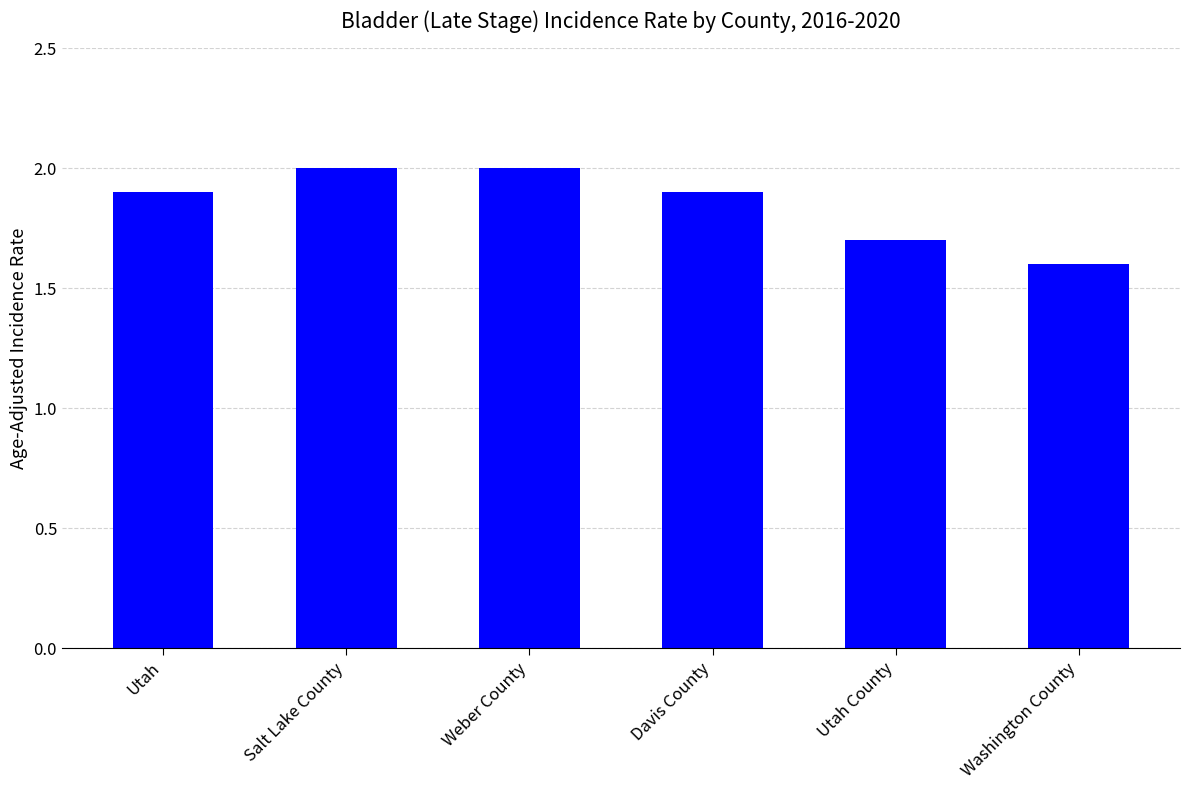

The value at Washington County is 2.8. True or false?

False